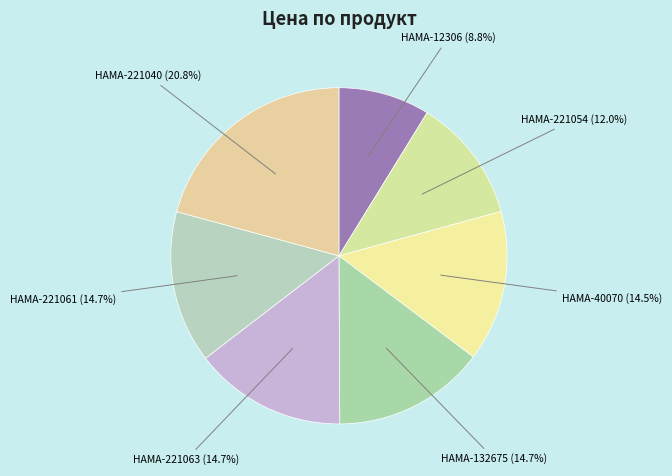

How many segments does this pie chart have?

7